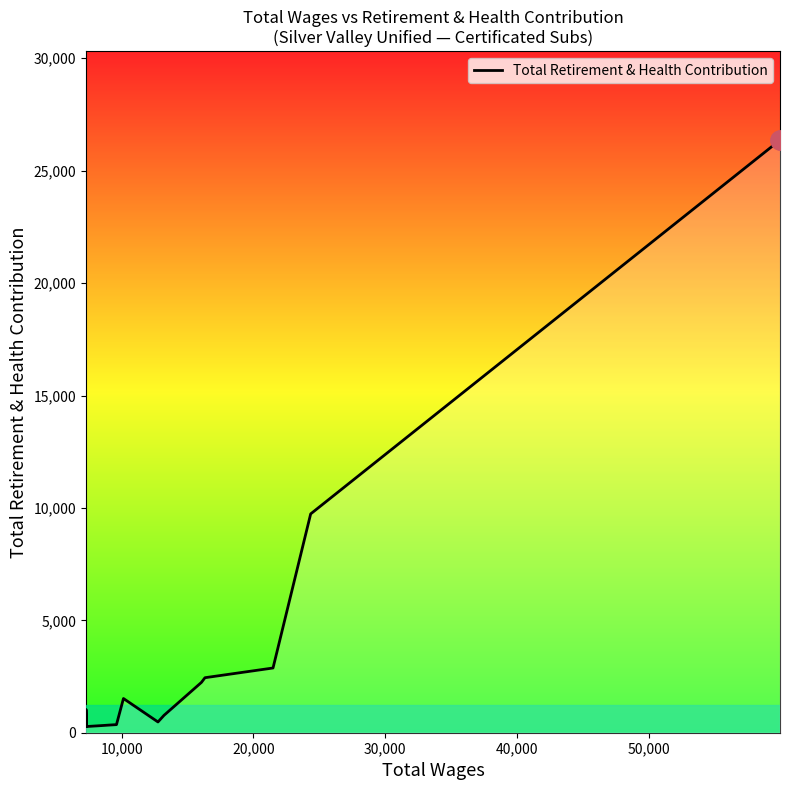

What is the greatest value displayed?

26361